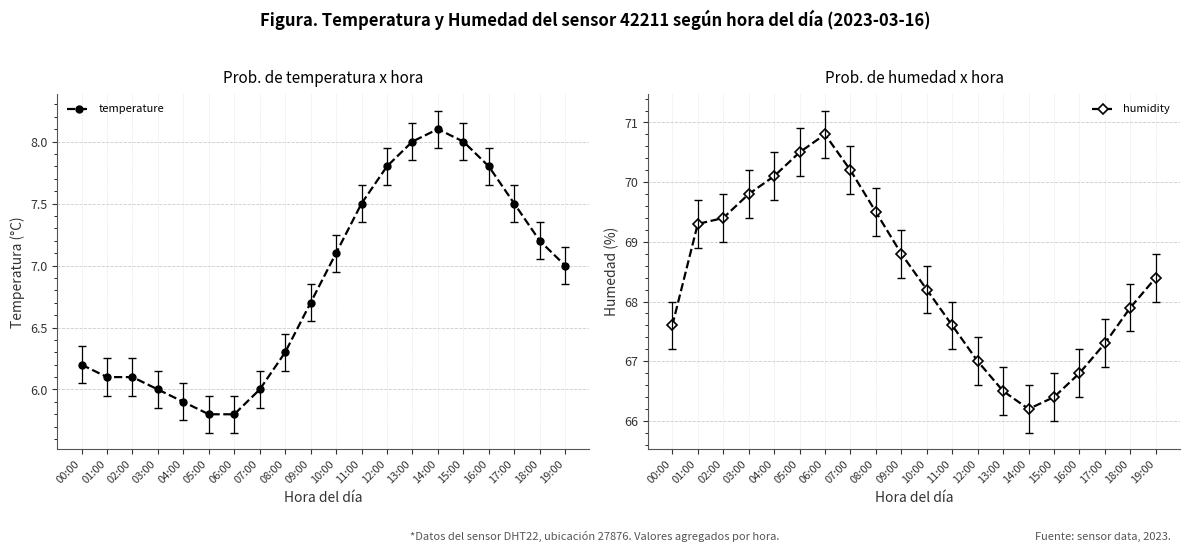

Is the value of humidity at 07:00 greater than the value of temperature at 06:00?

Yes